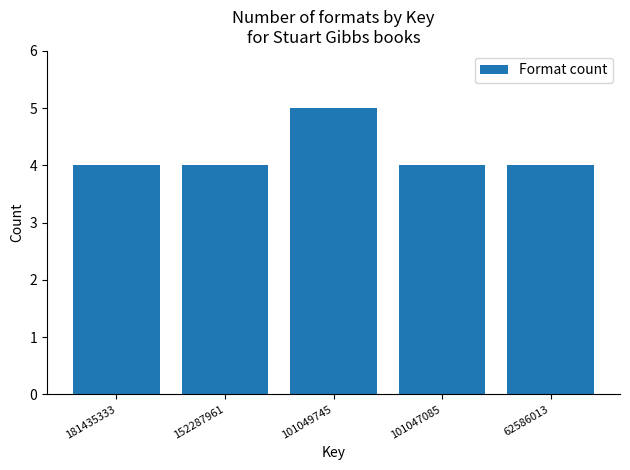

Reading right to left, transcribe all the data shown in this chart.

62586013=4	101047085=4	101049745=5	152287961=4	181435333=4